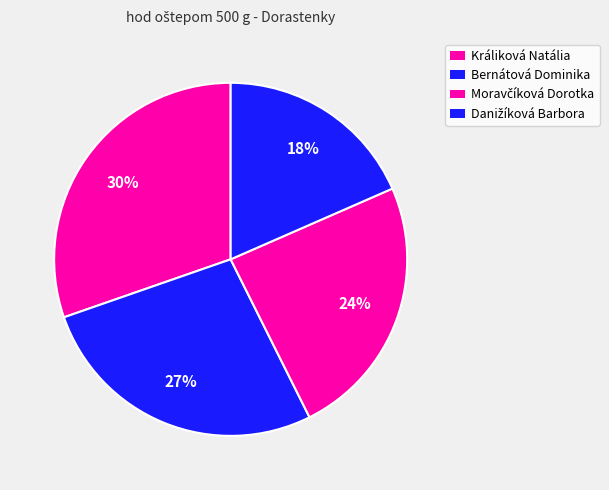

Count the number of slices in the pie.

4